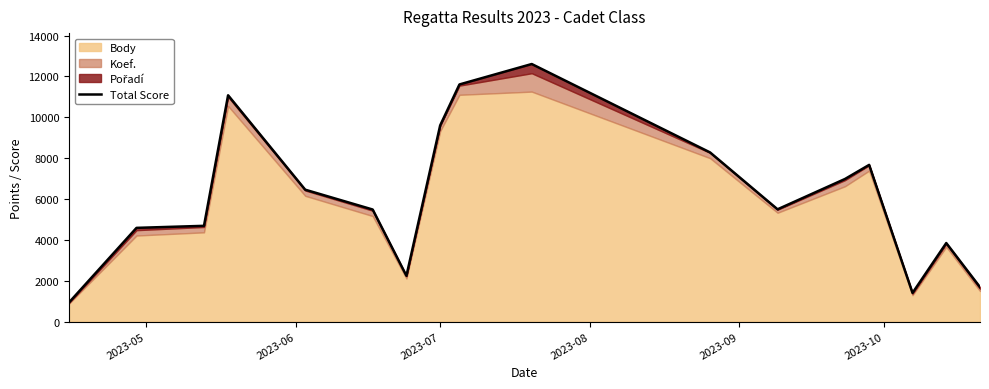

How many points are lower than both their immediate neighbors (excluding endpoints)?

3